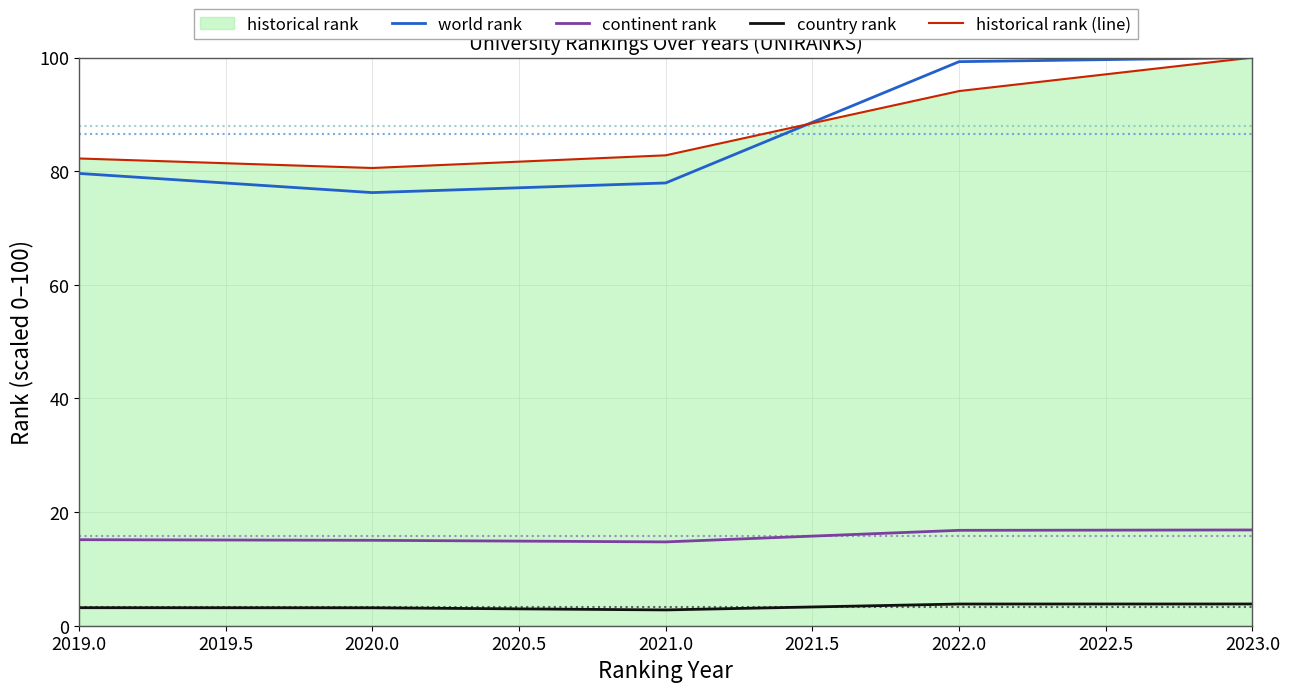

The value of world rank at 2020.0 is 20.1. True or false?

False